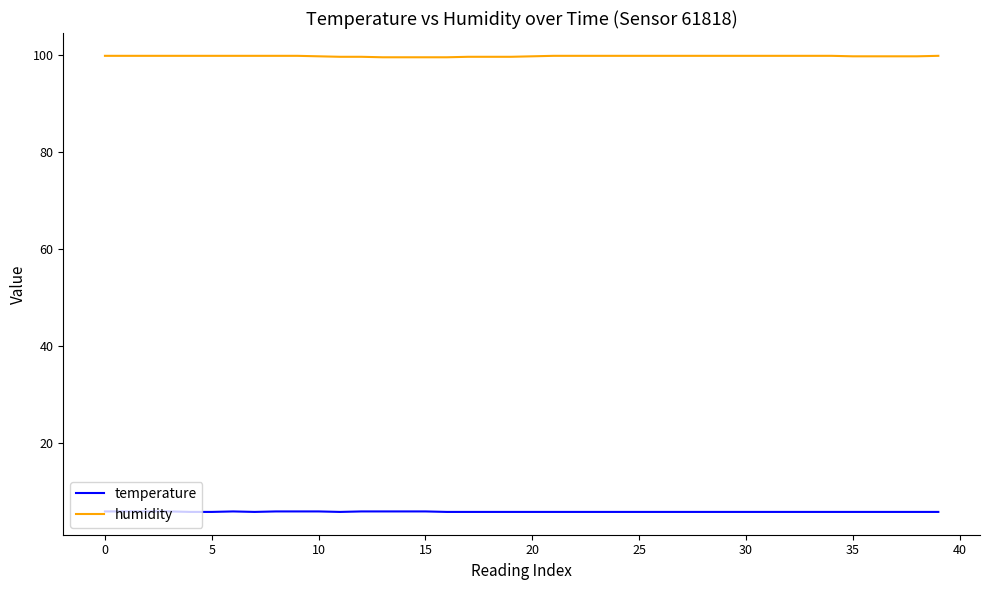

List the series in order of their peak value, highest first.

humidity, temperature